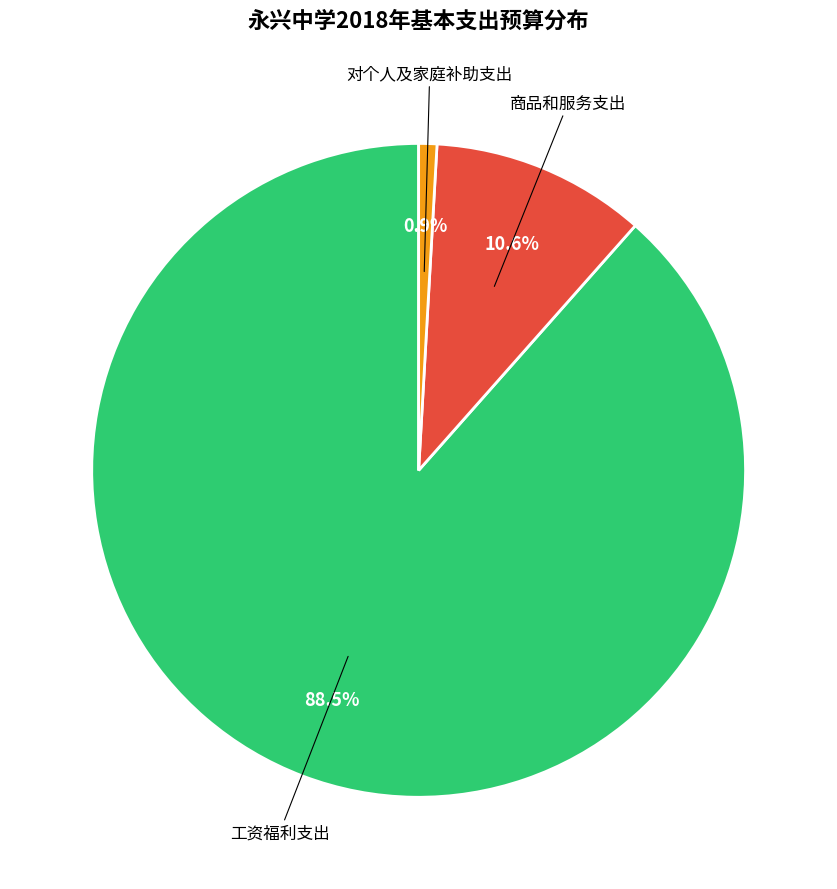

To the nearest percent, what is the average slice percentage?

33%